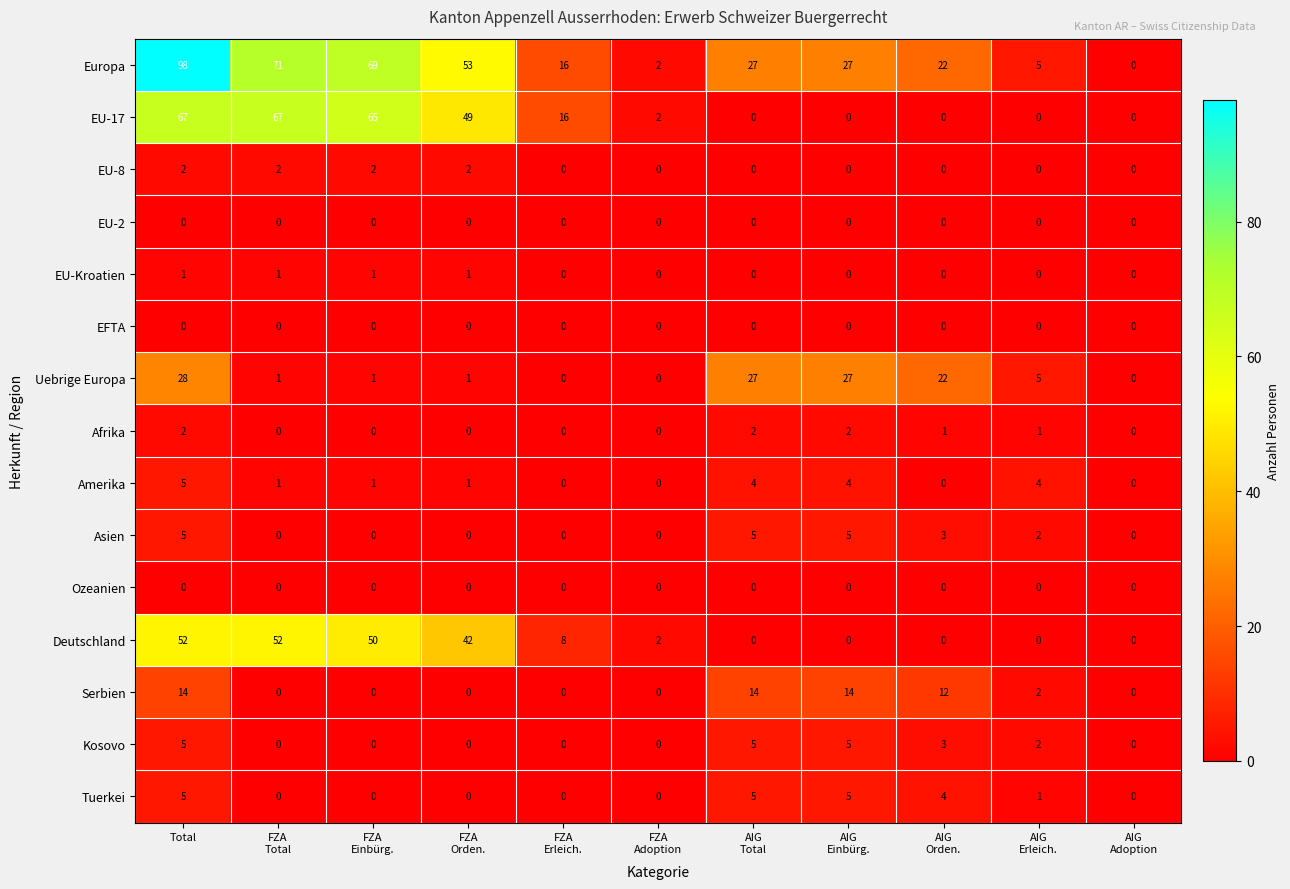

Is it true that EU-8 equals 2 at Total?

True